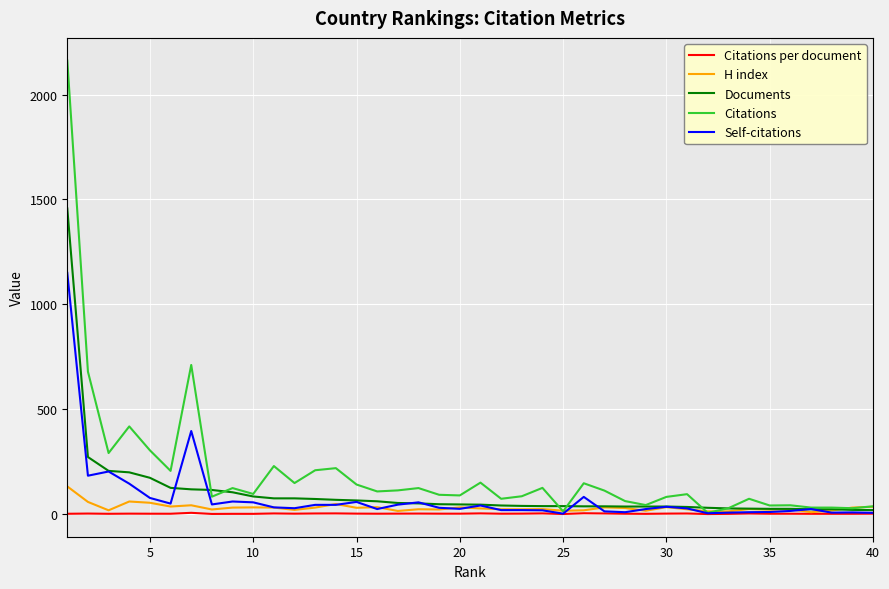

Which series has the largest range (max minus min)?

Citations